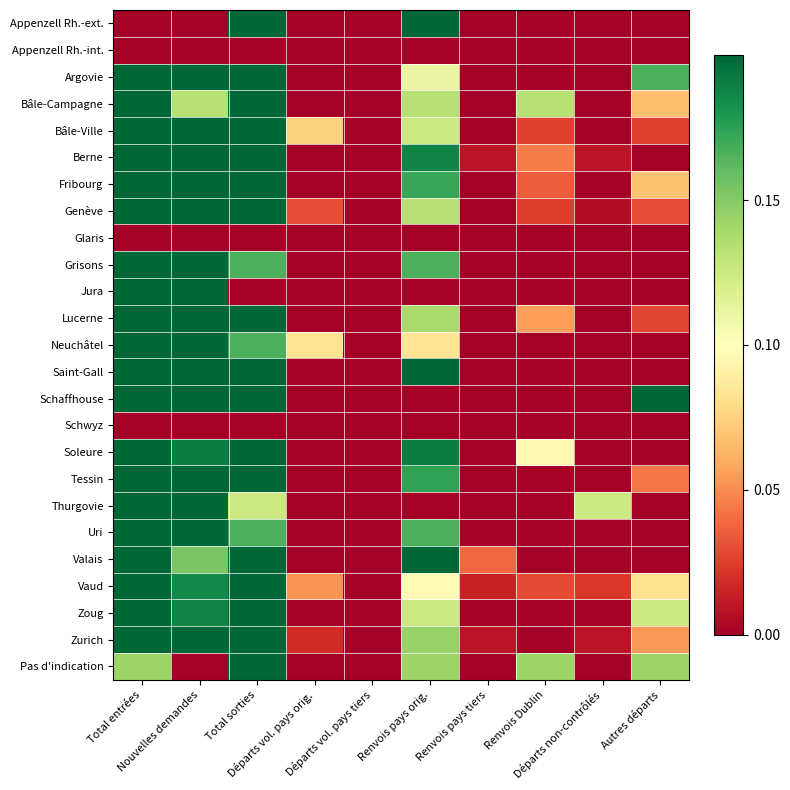

Which has a higher value, Total entrées or Départs vol. pays orig.?

Total entrées